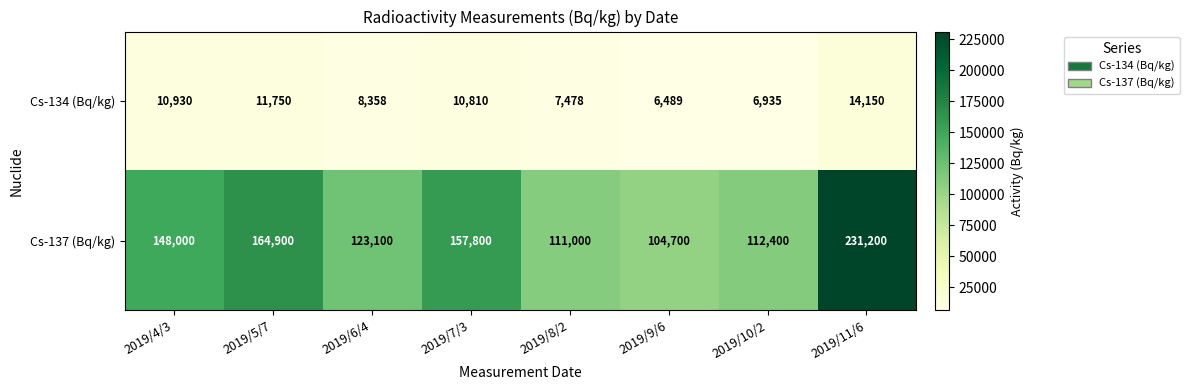

What is the difference between the Cs-134 (Bq/kg) values at 2019/9/6 and 2019/10/2?

446